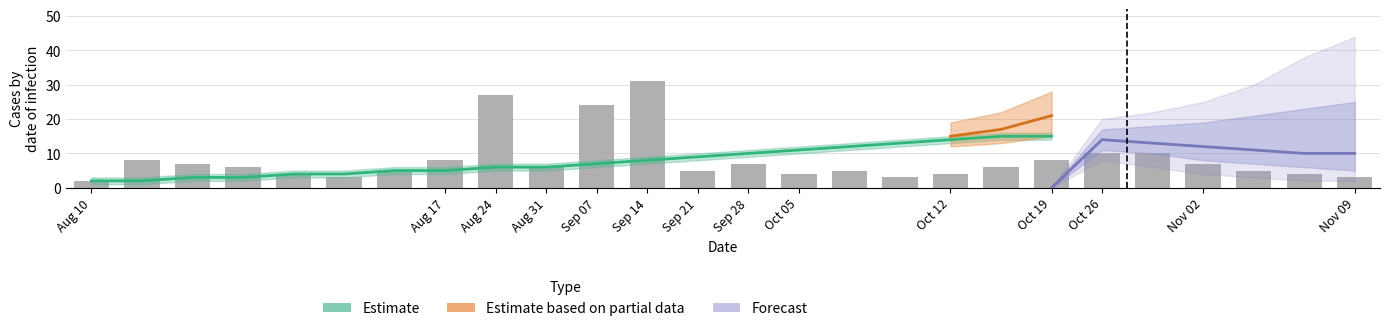

How many categories are shown in the chart?

26